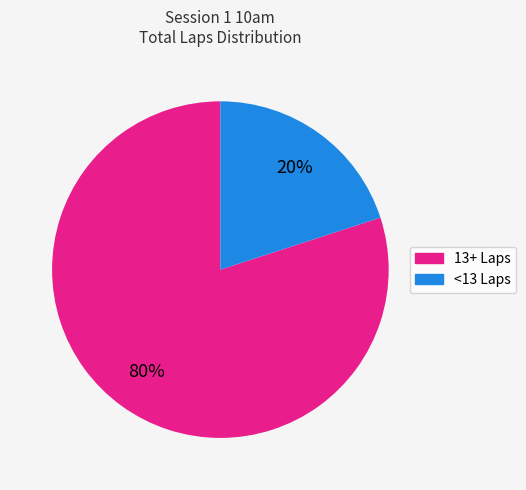

Is there any slice that represents more than half of the pie?

Yes